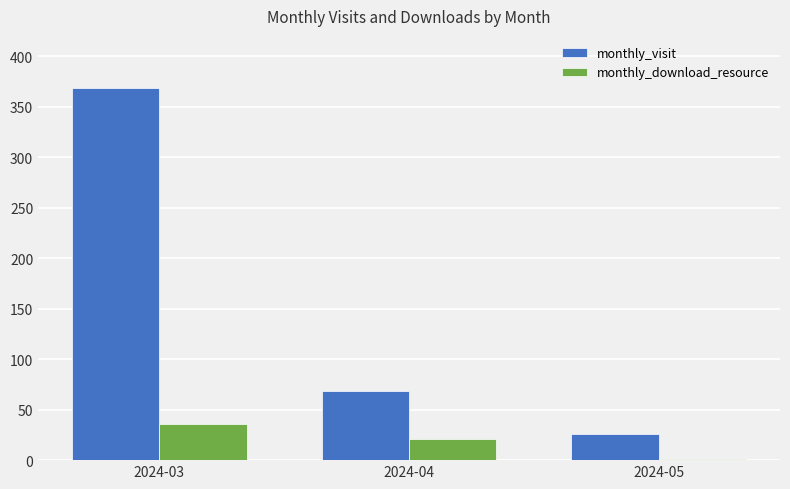

Reading left to right, extract all data points from this chart.

monthly_visit: 2024-03=368	2024-04=68	2024-05=26
monthly_download_resource: 2024-03=36	2024-04=21	2024-05=1